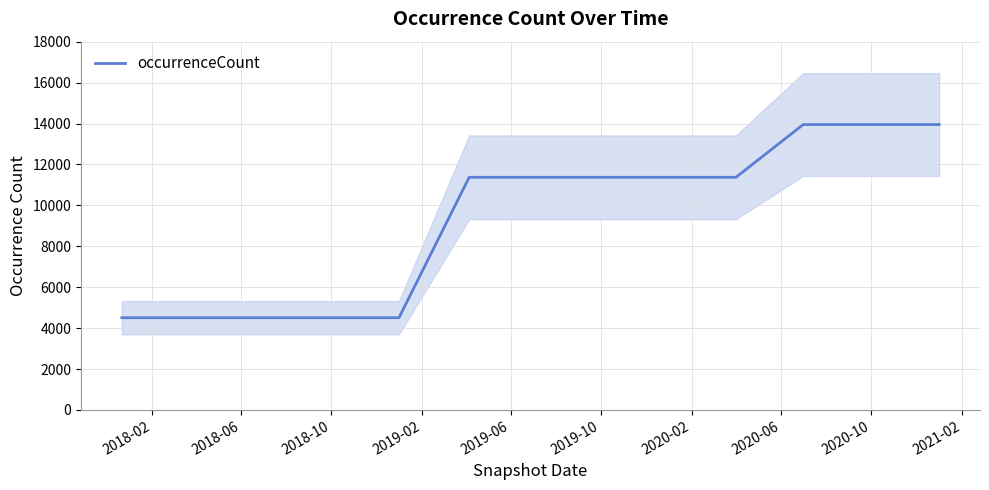

What is the change in value from 2018-10 to 2020-06?

+6862